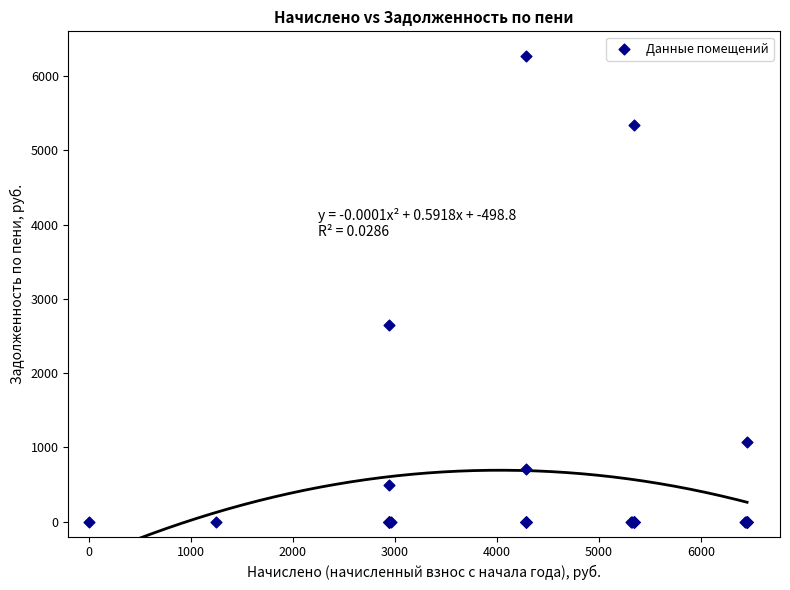

What Y value in the scatter plot is closest to 3133?

2651.0